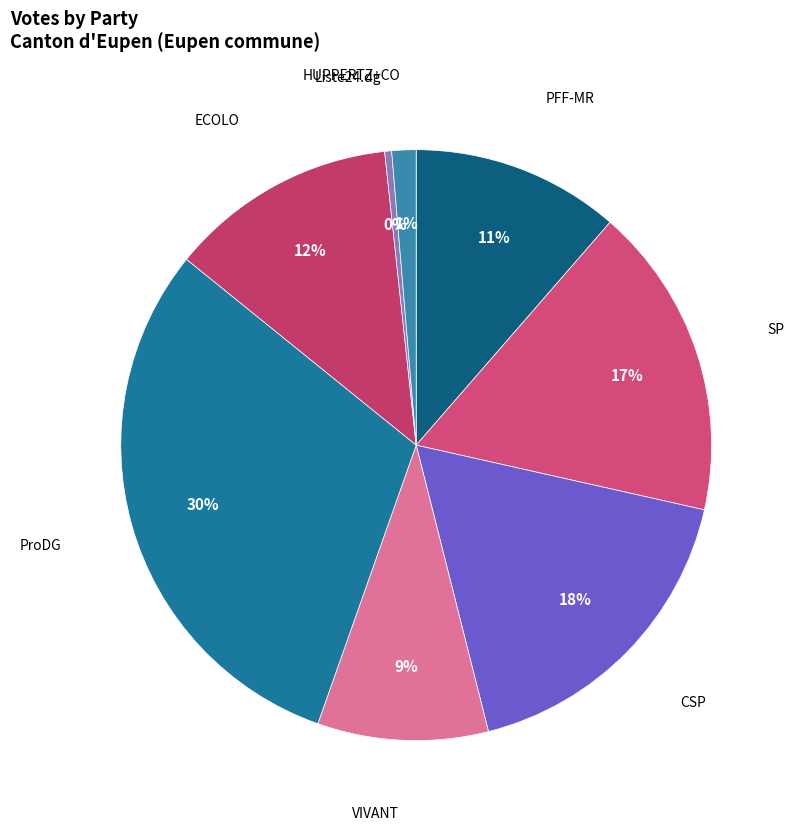

How many segments does this pie chart have?

8